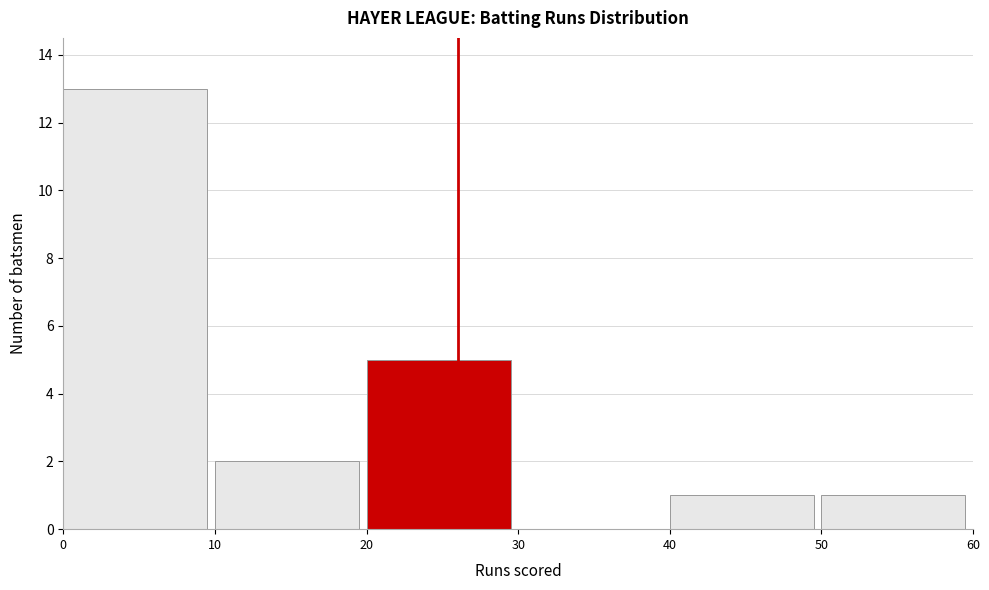

Over which range of the x-axis is the bar tallest?

0 to 10